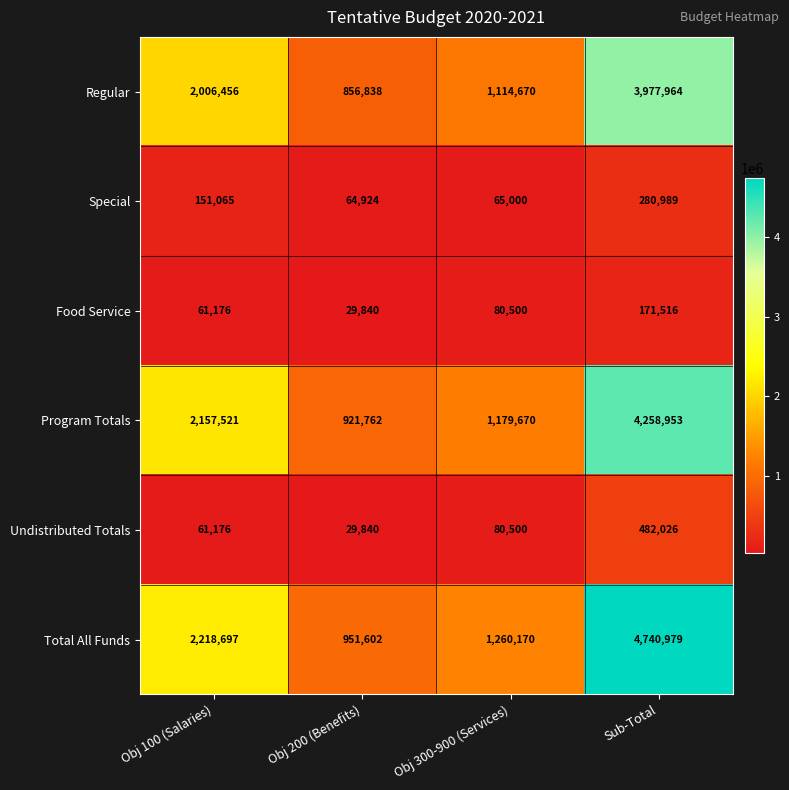

How many Food Service values are between 61176 and 171516?

3